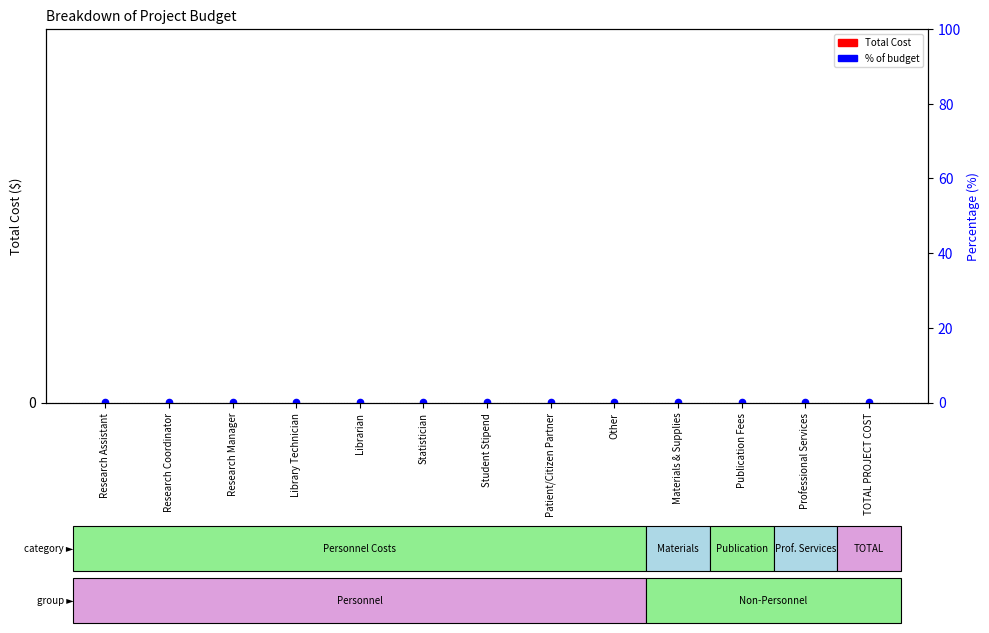

Which series has the largest total across all categories?

% of budget